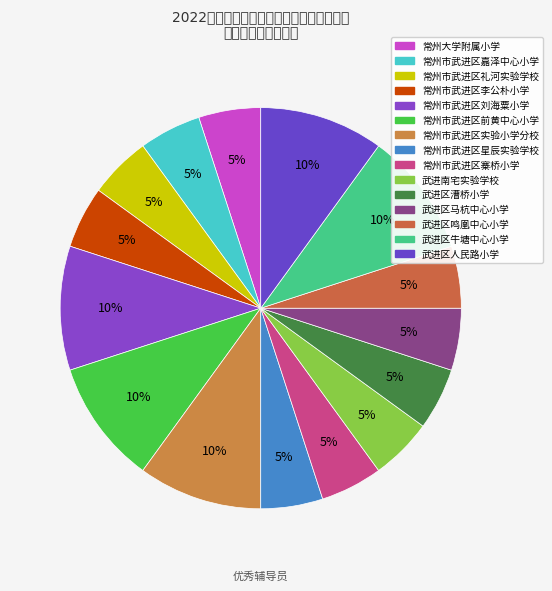

How many segments does this pie chart have?

15